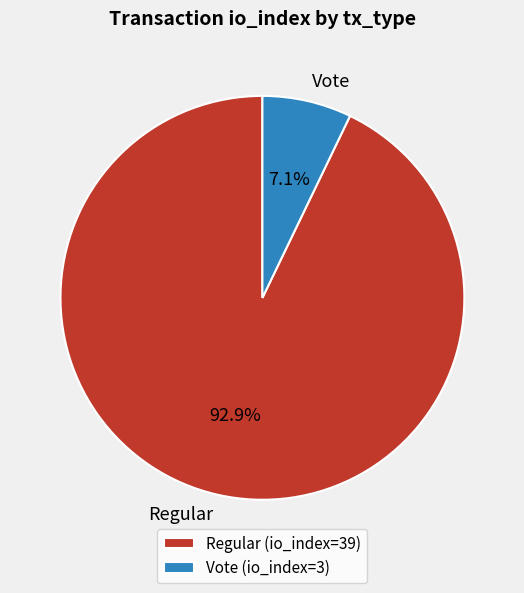

The Regular slice represents 99% of the pie. True or false?

False